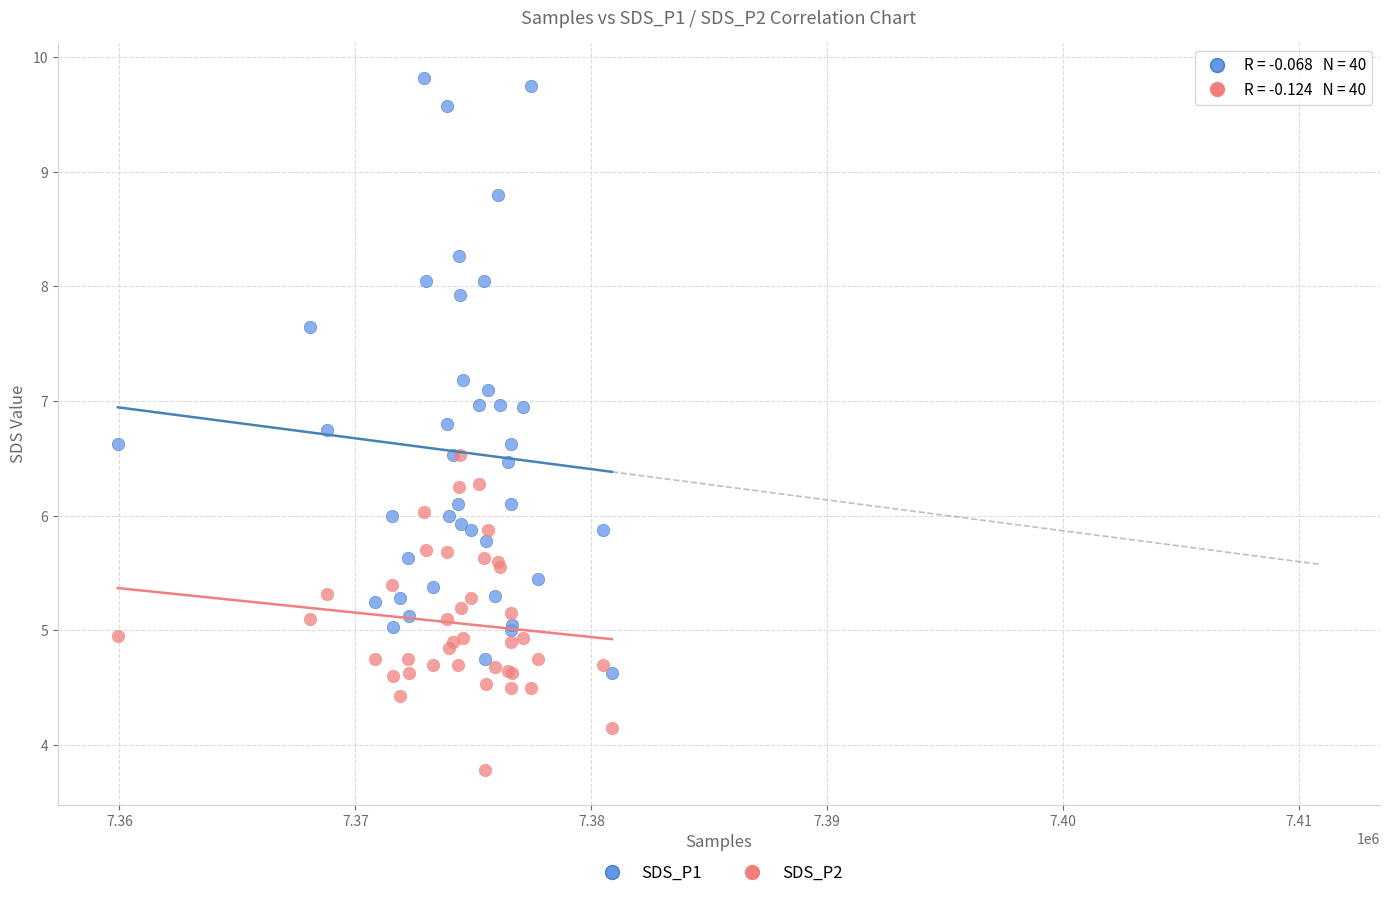

Which series reaches the minimum Y coordinate?

SDS_P2